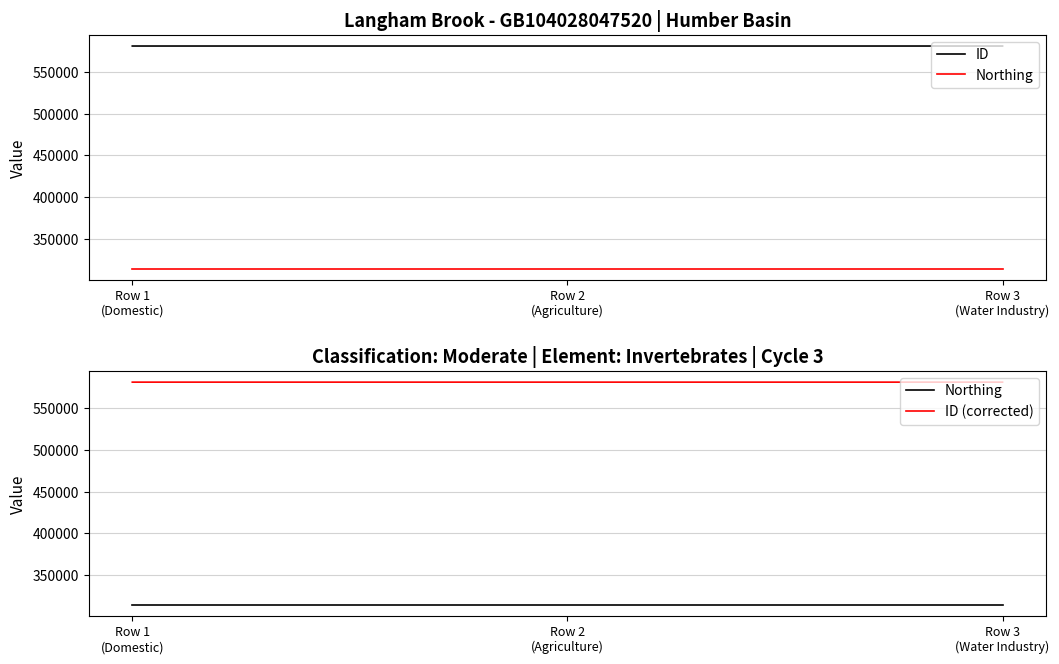

Which series changed the most between Row 1
(Domestic) and Row 2
(Agriculture)?

ID